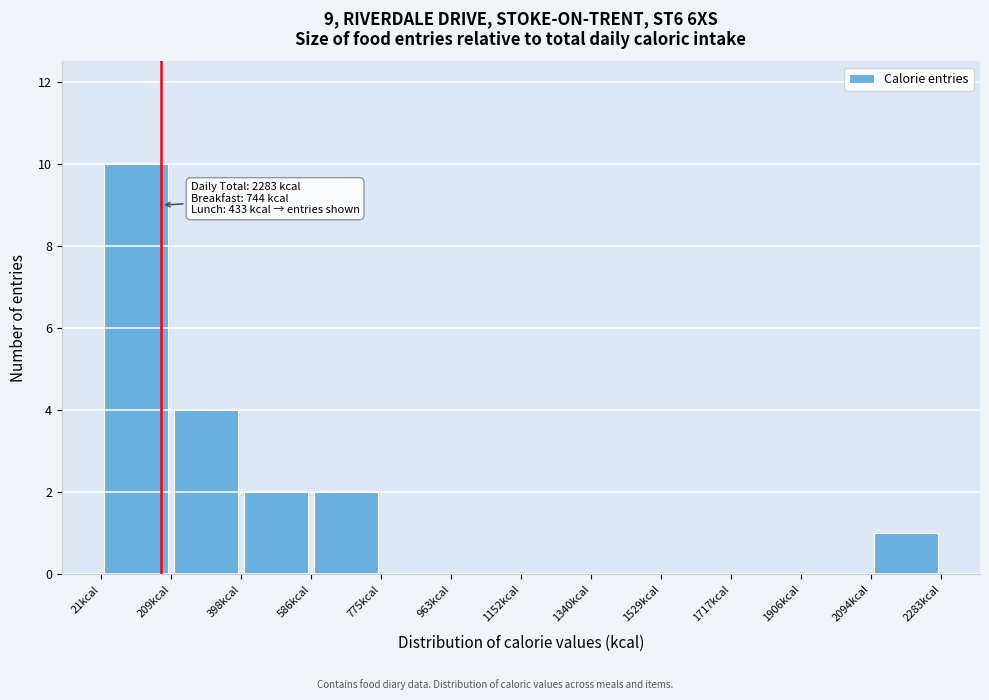

Which range on the x-axis has the tallest bar?

20 to 200